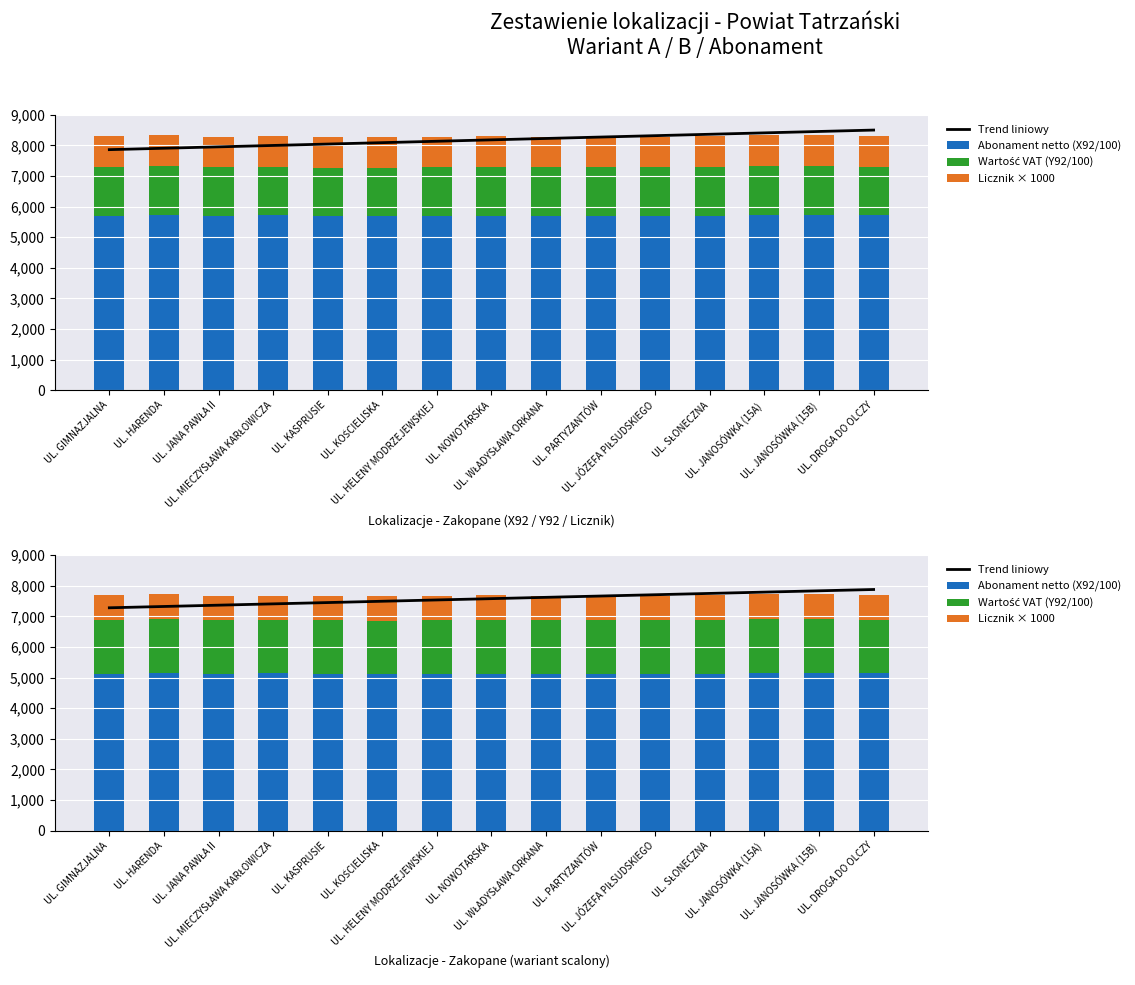

Reading right to left, what are all the values shown in this chart?

Trend liniowy: 7876.5	7833.8	7791.2	7748.5	7705.9	7663.2	7620.5	7577.9	7535.2	7492.6	7449.9	7407.3	7364.6	7322.0	7279.3
Abonament netto (X92/100): 5142.5	5149.8	5150.2	5125.1	5127.5	5124.1	5121.5	5127.0	5123.7	5115.9	5121.1	5141.0	5122.0	5141.2	5127.9
Wartość VAT (Y92/100): 1742.4	1766.8	1766.6	1755.9	1744.0	1744.2	1745.7	1760.1	1743.0	1746.5	1743.0	1735.9	1752.5	1780.8	1756.7
Licznik × 1000: 800.0	800.0	800.0	800.0	800.0	800.0	800.0	800.0	800.0	800.0	800.0	800.0	800.0	800.0	800.0